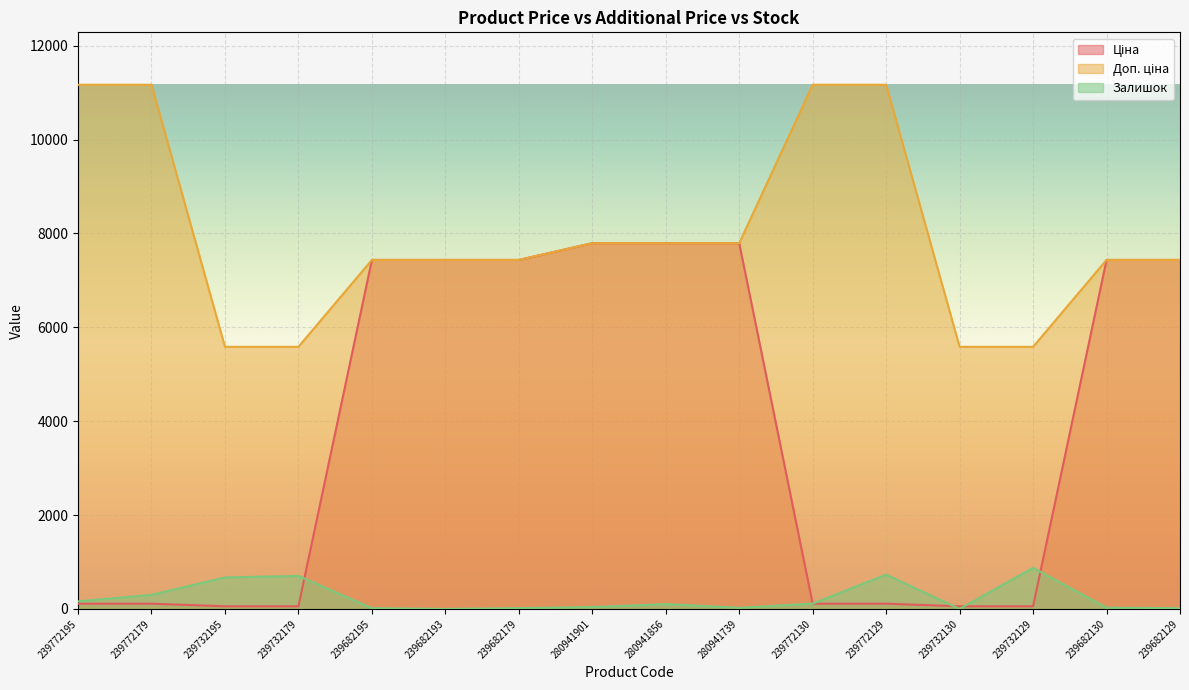

Reading right to left, transcribe all the data shown in this chart.

Ціна: 239682129=7436.2	239682130=7436.2	239732129=55.9	239732130=55.9	239772129=111.7	239772130=111.7	280941739=7792.9	280941856=7792.9	280941901=7792.9	239682179=7436.2	239682193=7436.2	239682195=7436.2	239732179=55.9	239732195=55.9	239772179=111.7	239772195=111.7
Доп. ціна: 239682129=7436.2	239682130=7436.2	239732129=5585.0	239732130=5585.0	239772129=11169.0	239772130=11169.0	280941739=7792.9	280941856=7792.9	280941901=7792.9	239682179=7436.2	239682193=7436.2	239682195=7436.2	239732179=5585.0	239732195=5585.0	239772179=11169.0	239772195=11169.0
Залишок: 239682129=15.0	239682130=26.0	239732129=875.0	239732130=0.0	239772129=730.0	239772130=113.0	280941739=23.0	280941856=102.0	280941901=39.0	239682179=17.0	239682193=0.0	239682195=16.0	239732179=703.0	239732195=670.0	239772179=300.0	239772195=160.0